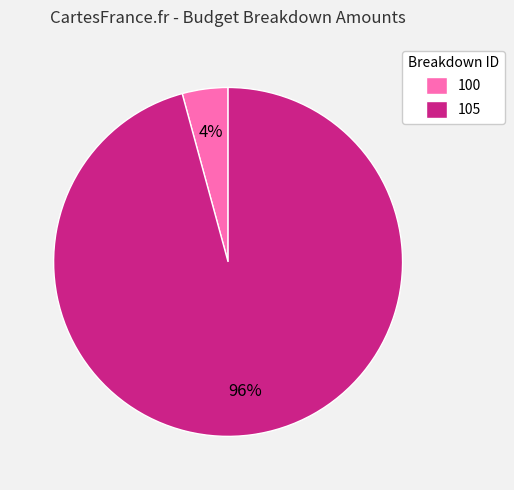

Combined, do 105 and 100 account for over 50%?

Yes